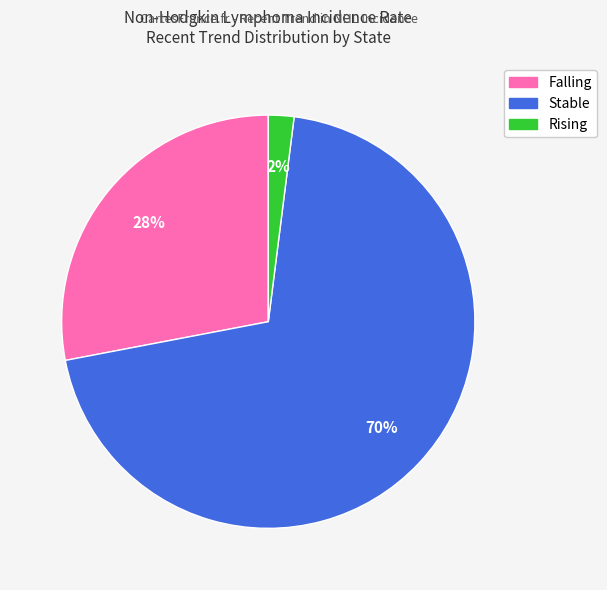

Is there any slice that represents more than half of the pie?

Yes